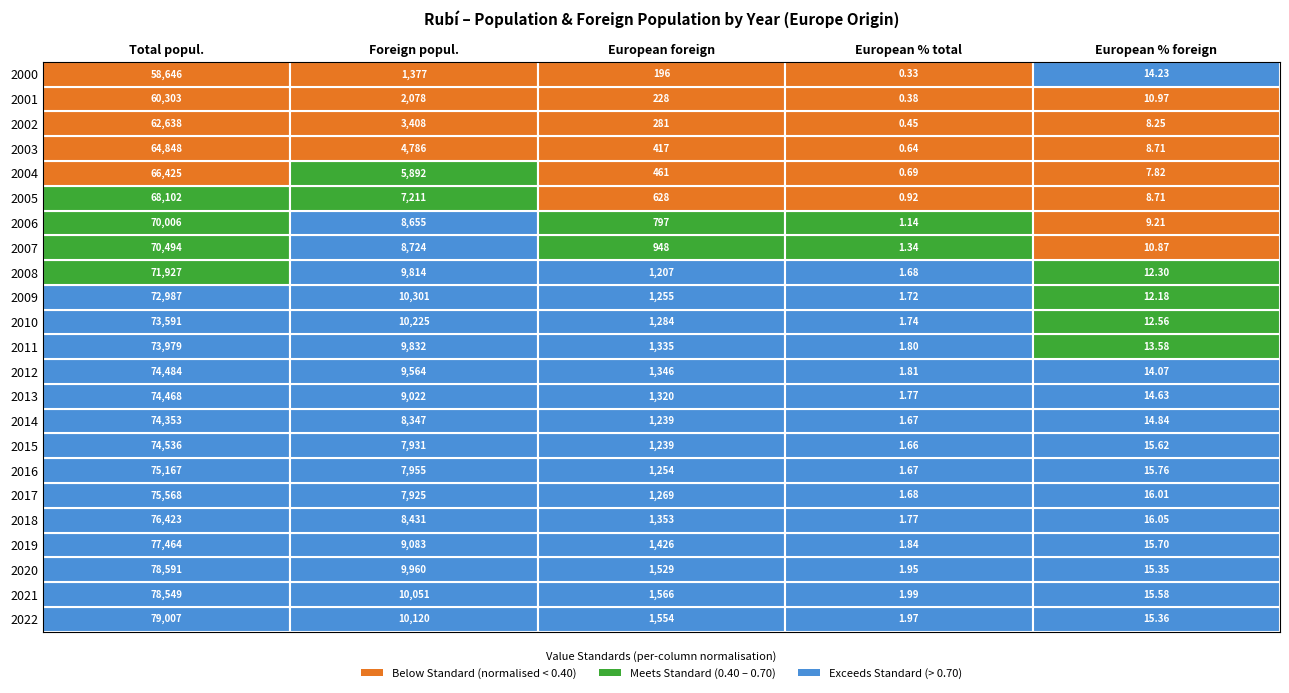

At how many categories does at least one series exceed 71418?

1